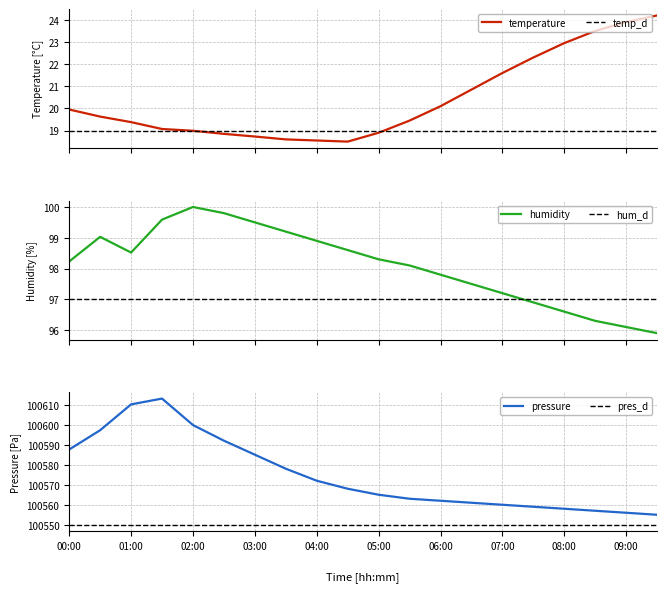

Which has a higher value, 07:00 or 00:00?

07:00